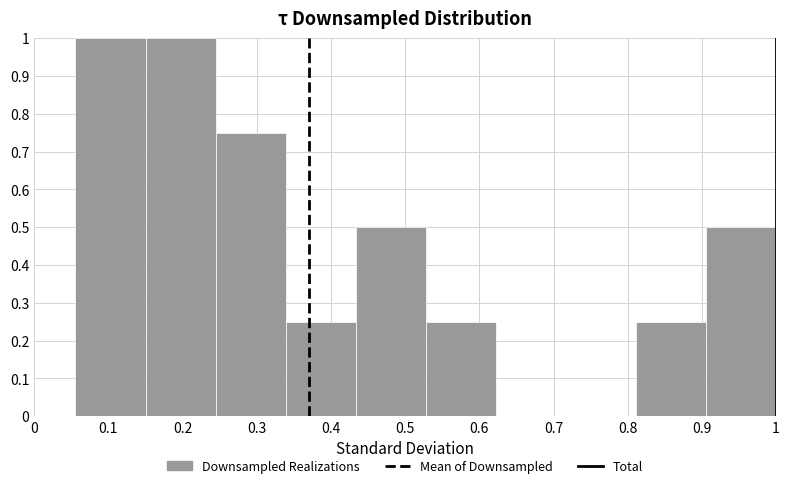

How tall is the bar that spans 0.43 to 0.53 on the x-axis? Neither the bar edges nor the heights are printed on the chart, so give them approximately, as read against the axes.

0.50